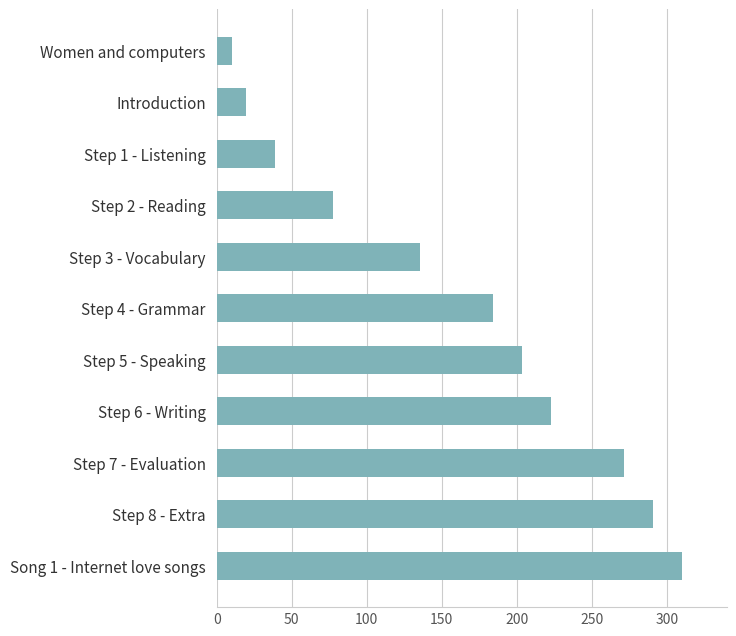

What is the label of the 8th bar from the top?

Step 6 - Writing